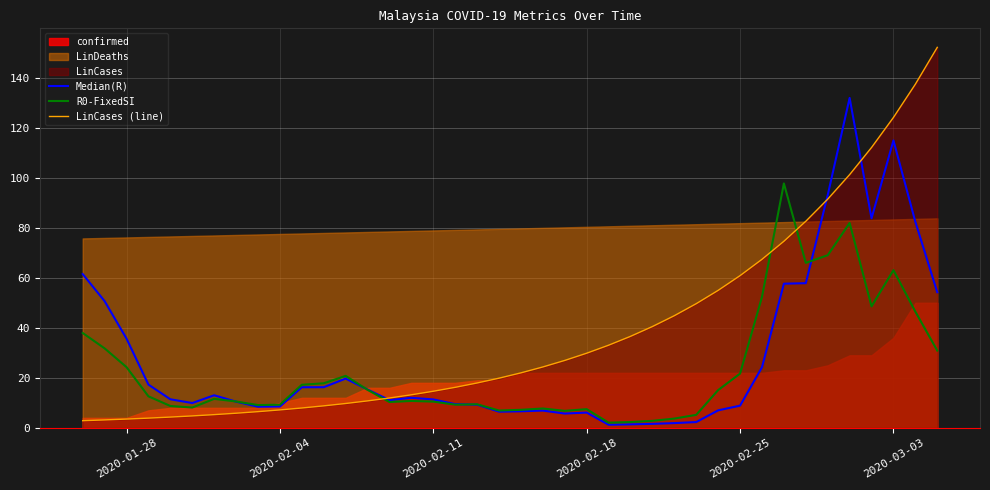

Which series ends up on top after the final intersection of R0-FixedSI and LinCases (line)?

LinCases (line)